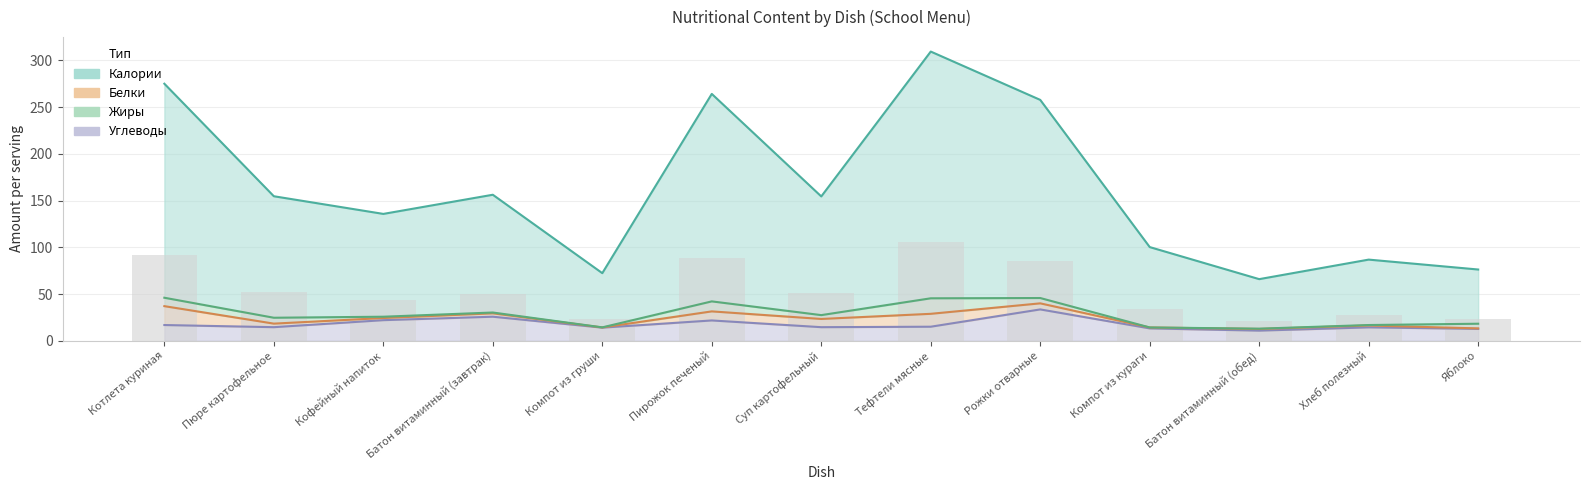

What is the label of the 6th bar from the right?

Тефтели мясные